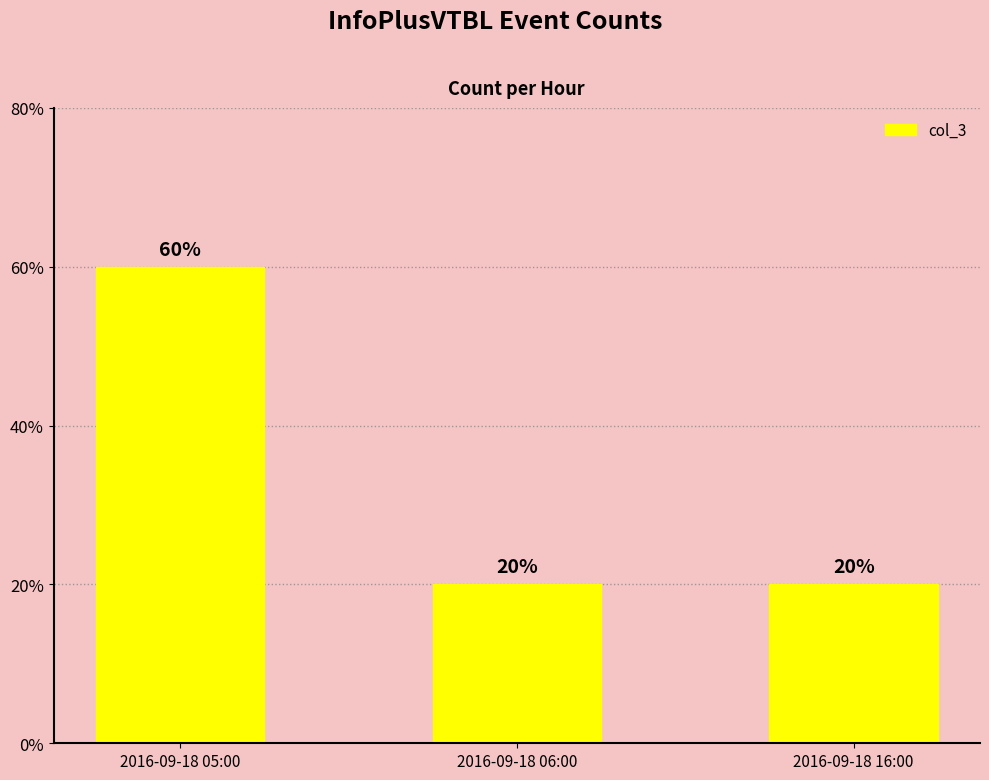

Which category has the lowest value across all series?

2016-09-18 06:00